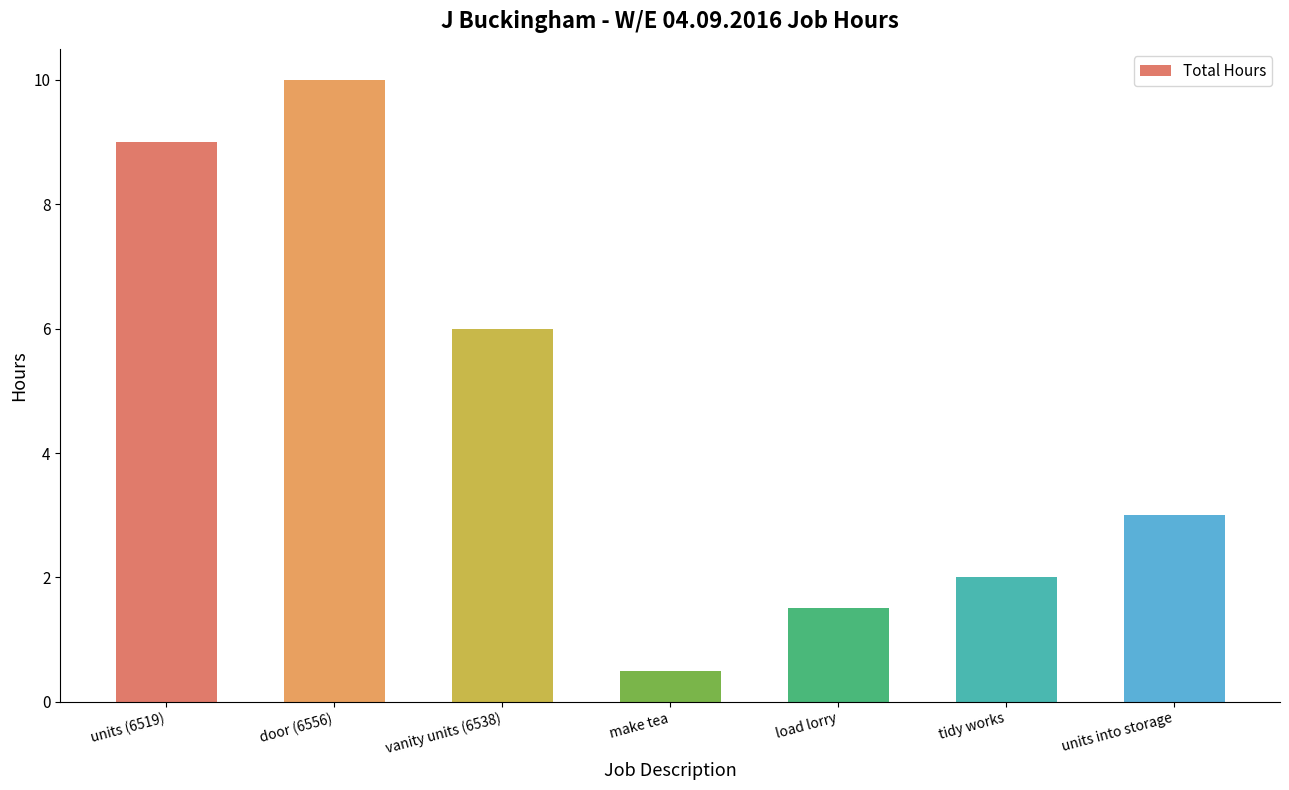

What is the average value?

4.6